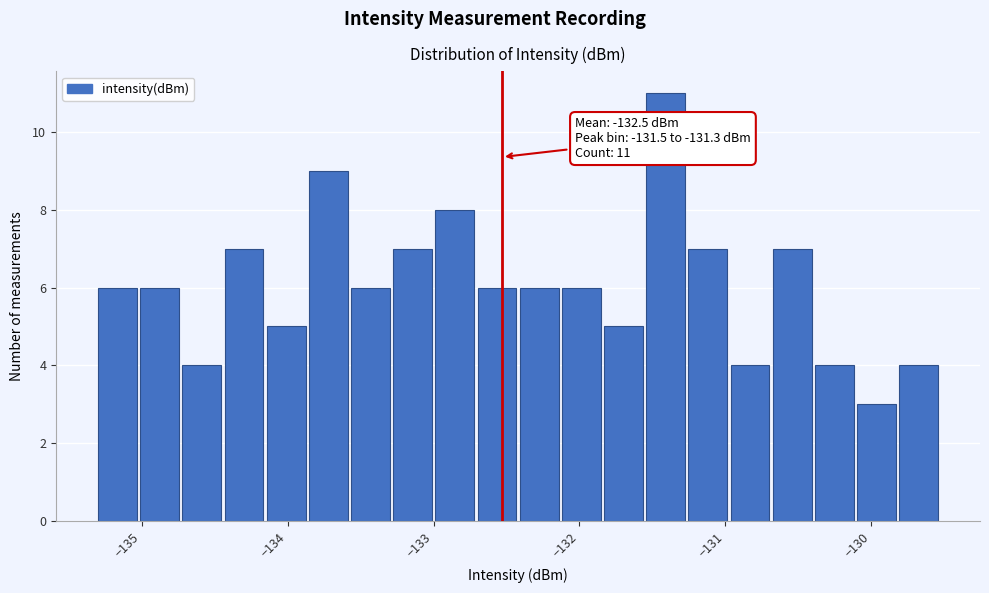

Around what value on the x-axis is the tallest bar? Give the approximate position of its centre, as read against the axis.

-131.4